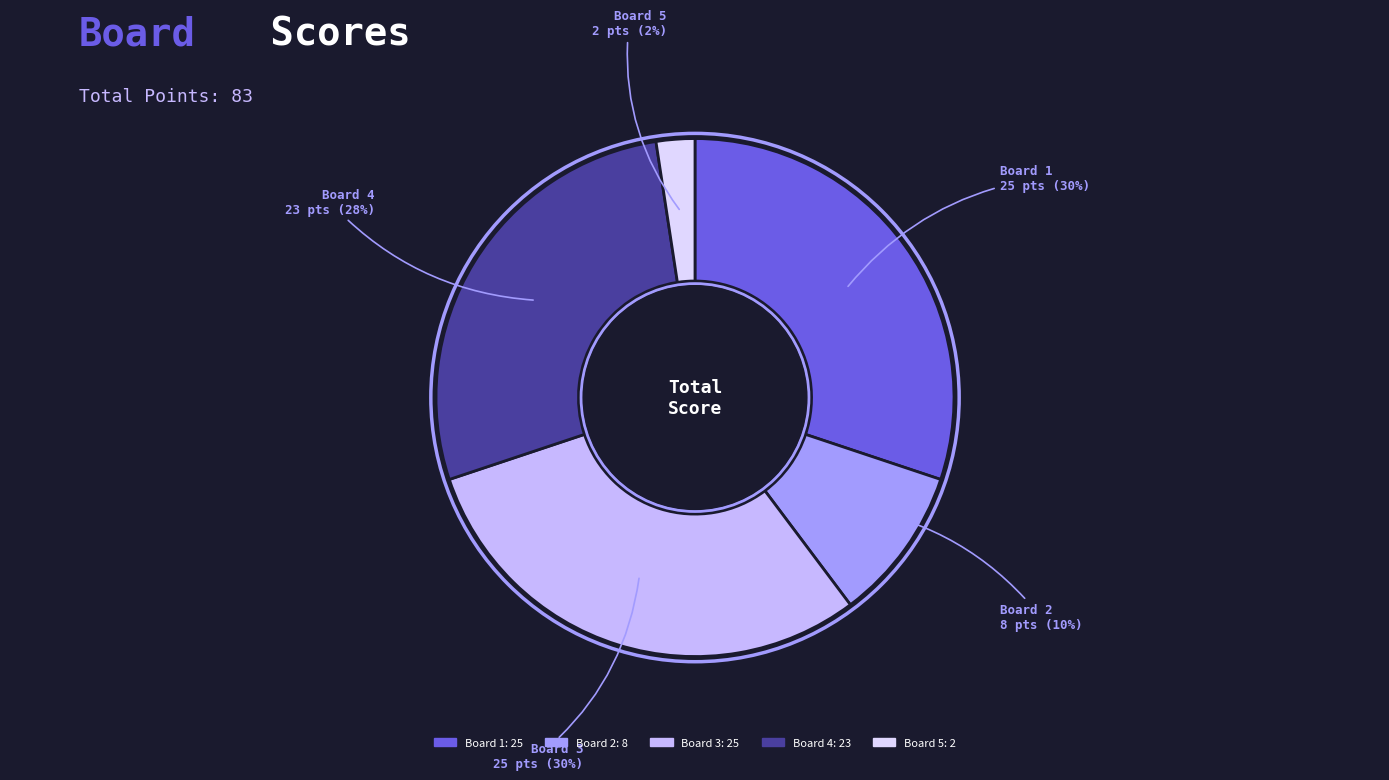

What percentage is the Board 5 slice, to the nearest percent?

2%